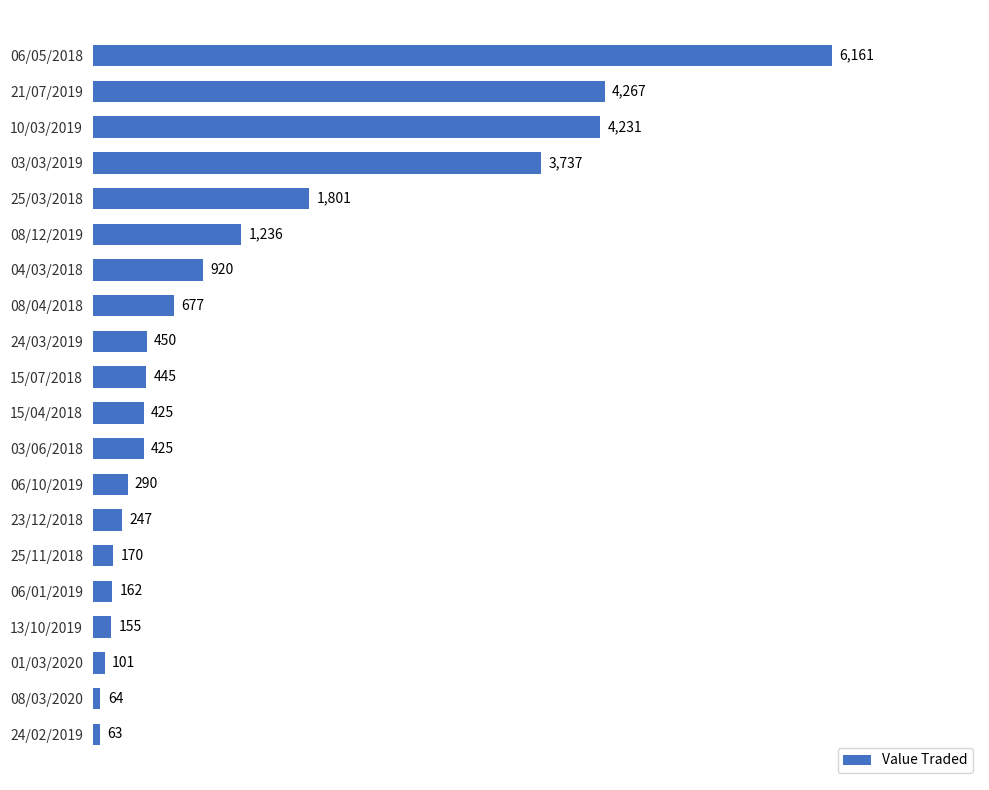

What value does the data have at 06/01/2019, to the nearest 10?

160